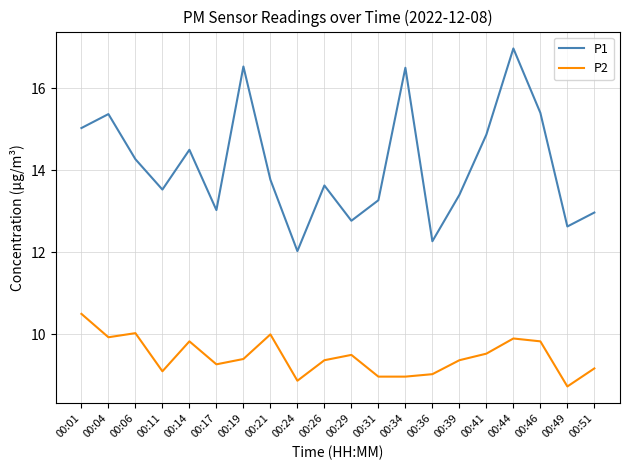

What is the difference between the highest and lowest values at 00:19?

7.1